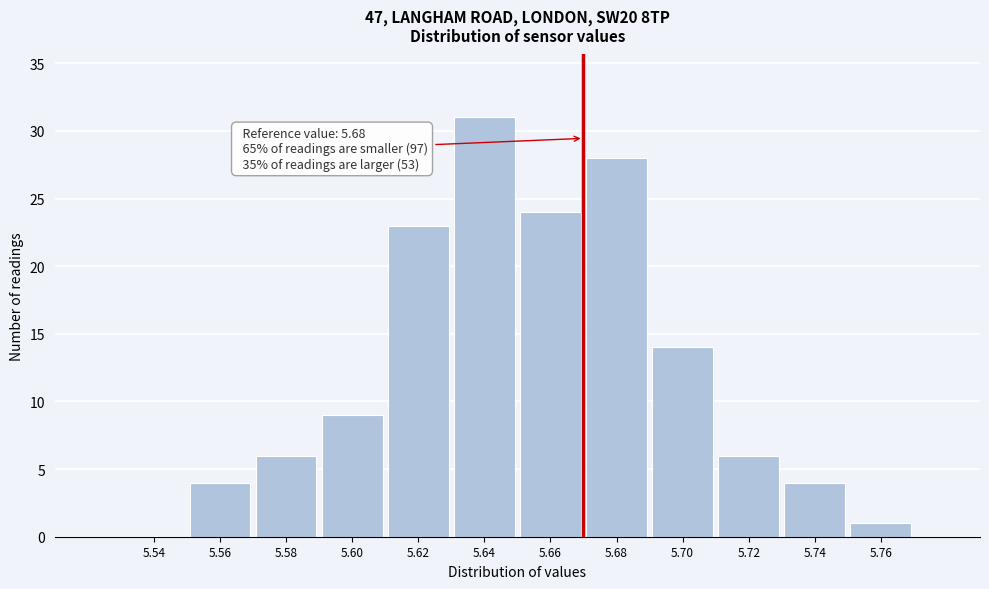

Reading left to right, extract all data points from this chart.

5.54=0	5.56=4	5.58=6	5.60=9	5.62=23	5.64=31	5.66=24	5.68=28	5.70=14	5.72=6	5.74=4	5.76=1